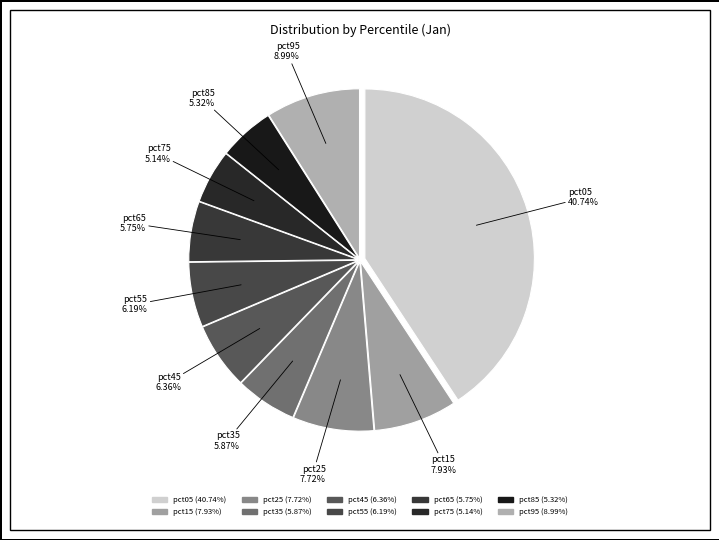

Is pct55 the majority of the pie?

No